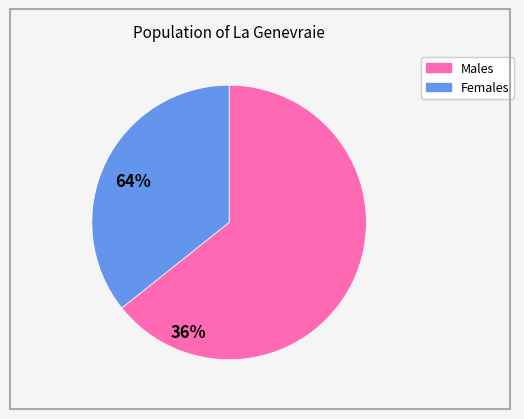

Which slice is the largest?

Males